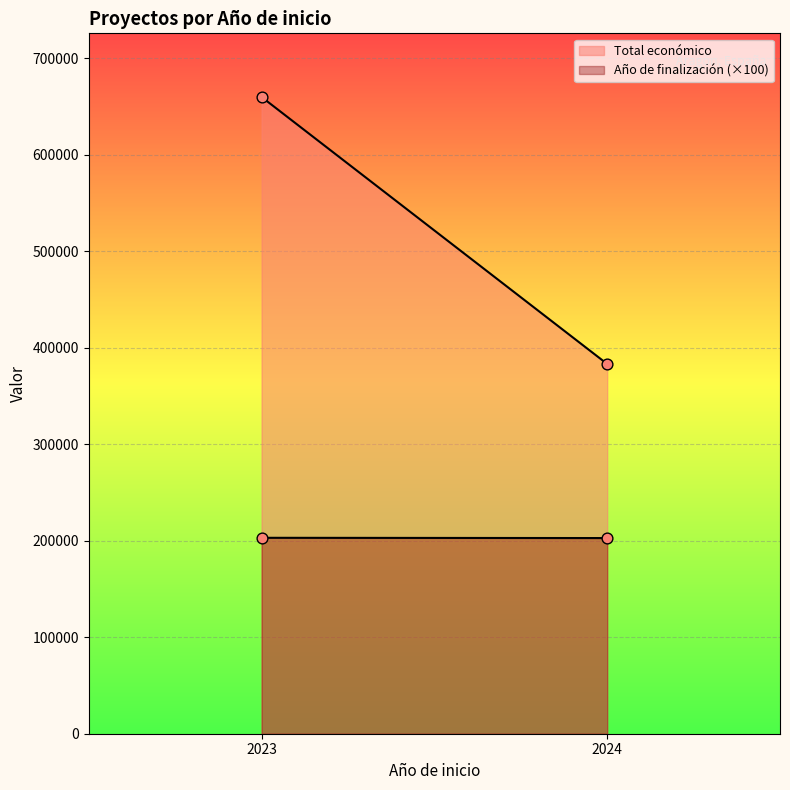

Which series reaches the maximum Y coordinate?

Total económico